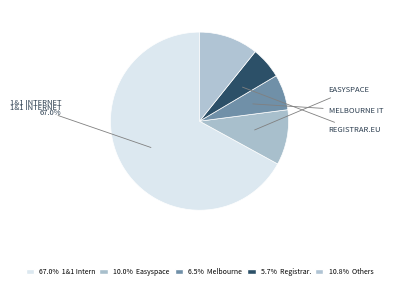

How many segments does this pie chart have?

5